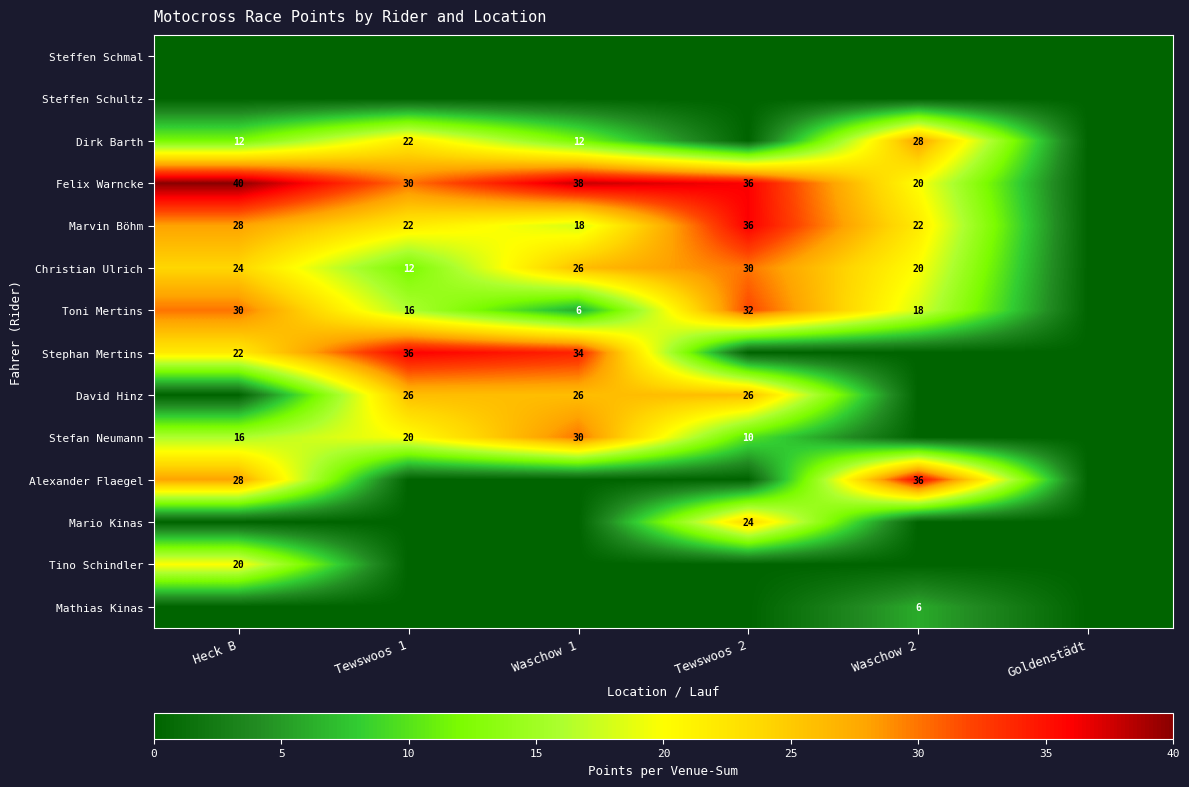

The Stefan Neumann series shows 8 at Waschow 1. True or false?

False